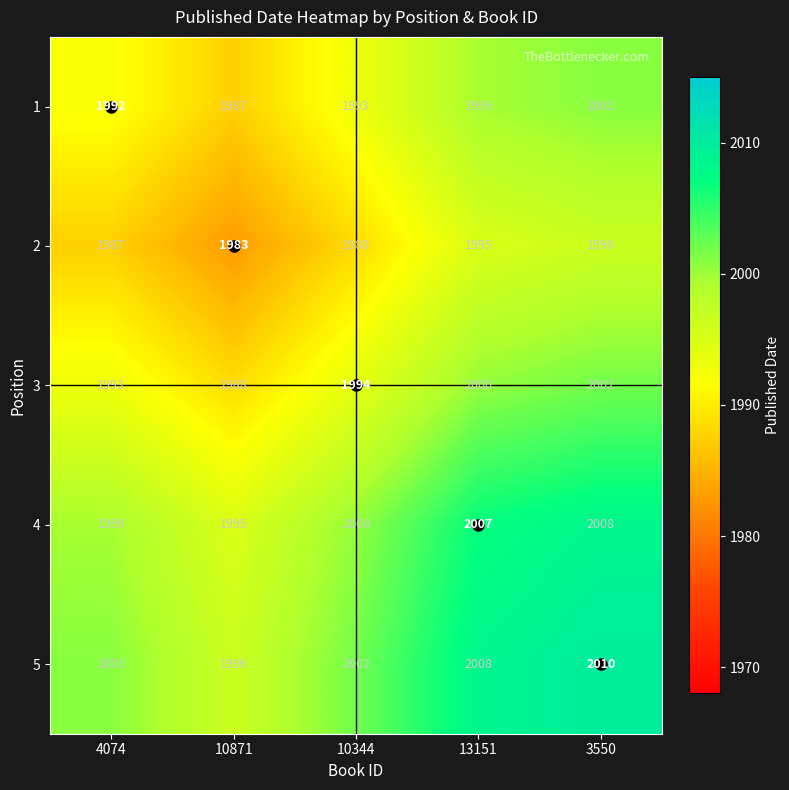

What is the spread (max minus min) of values at 3550?

14